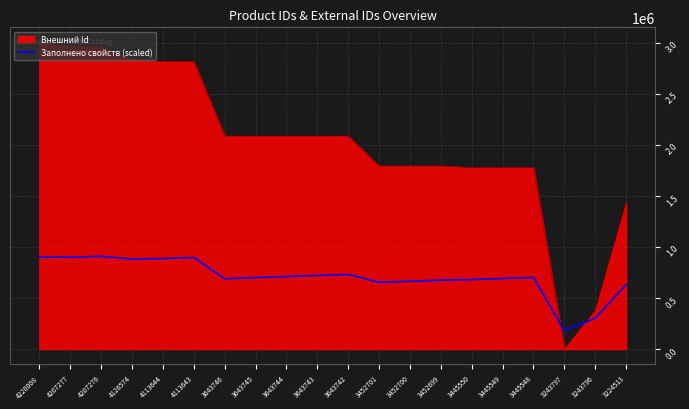

What is the difference between the highest and lowest values at 4220008?

2100000.0